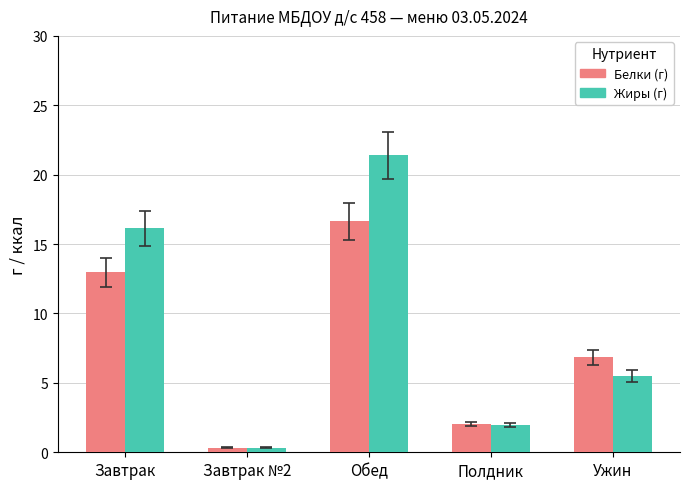

Which category has the highest value in the Жиры (г) series?

Обед